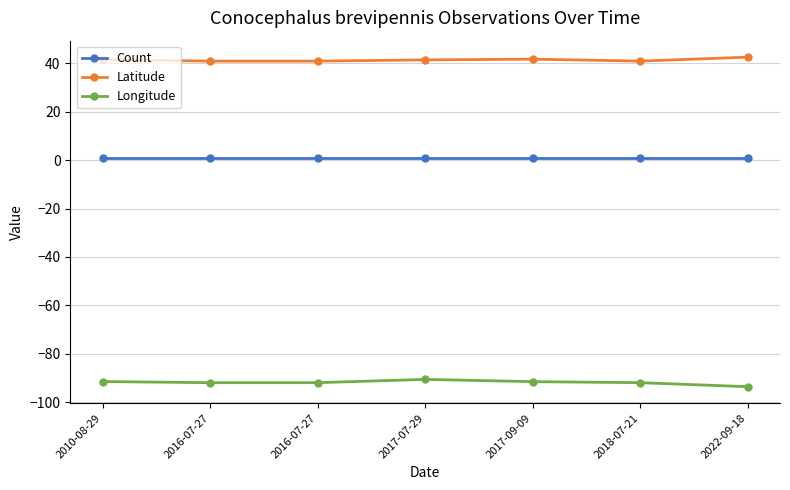

The value of Latitude at 2010-08-29 is 17.8. True or false?

False